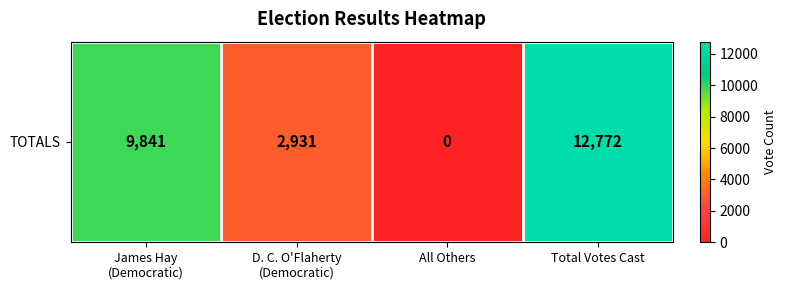

Reading left to right, extract all data points from this chart.

9841	2931	0	12772